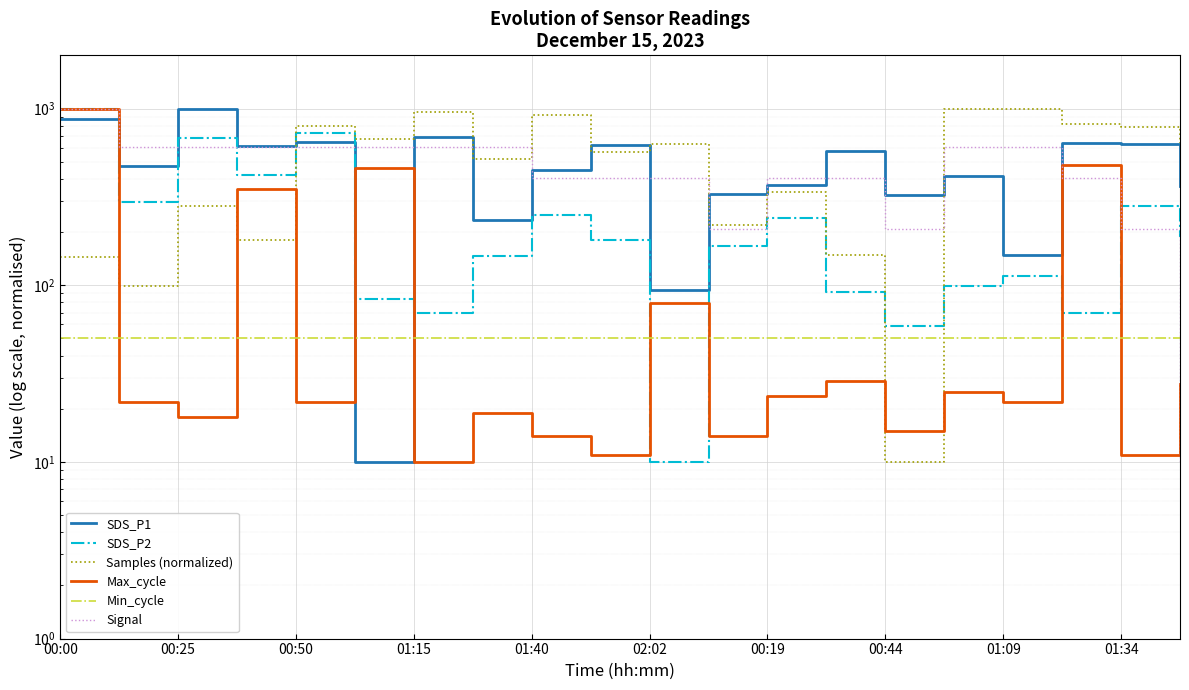

Reading left to right, transcribe all the data shown in this chart.

SDS_P1: 874.8	473.2	1000.0	616.9	644.2	10.0	686.6	233.7	450.6	623.7	93.5	328.1	370.6	572.4	324.0	416.4	148.2	640.8	630.5	362.3
SDS_P2: 1000.0	294.8	679.9	422.3	728.8	83.2	69.7	145.6	248.7	180.9	10.0	167.3	240.5	91.4	58.8	99.5	113.1	69.7	281.2	186.3
Samples (normalized): 143.7	99.5	281.4	180.0	791.7	672.1	959.6	517.8	916.0	566.6	633.4	220.6	336.6	147.4	10.0	1000.0	995.5	820.5	784.0	641.2
Max_cycle: 1000.0	21.8	17.8	349.5	21.8	462.3	10.0	18.8	13.9	11.0	79.7	13.9	23.7	28.6	14.9	24.7	21.8	477.0	11.0	27.7
Min_cycle: 50.0	50.0	50.0	50.0	50.0	50.0	50.0	50.0	50.0	50.0	50.0	50.0	50.0	50.0	50.0	50.0	50.0	50.0	50.0	50.0
Signal: 1000.0	604.0	604.0	604.0	604.0	604.0	604.0	604.0	406.0	406.0	406.0	208.0	406.0	406.0	208.0	604.0	604.0	406.0	208.0	10.0